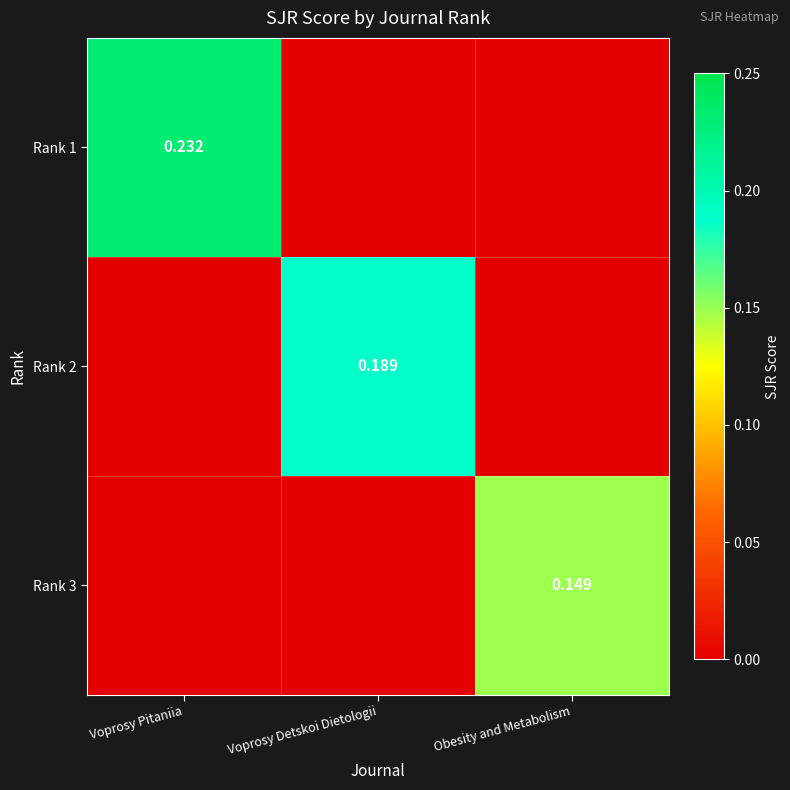

List the labels in order of Rank 2 value, largest first.

Voprosy Detskoi Dietologii, Voprosy Pitaniia, Obesity and Metabolism